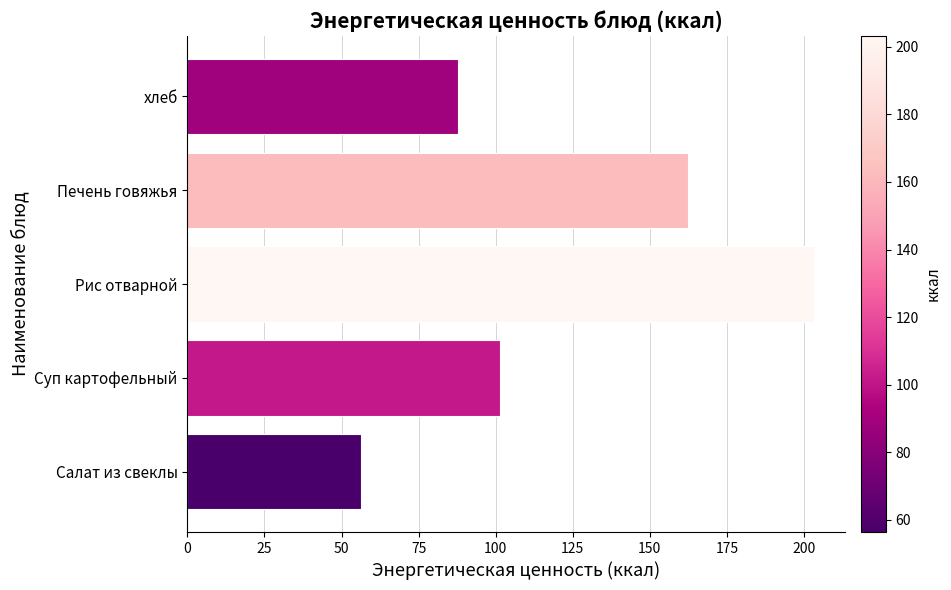

What is the difference between the maximum and second lowest values?

115.3